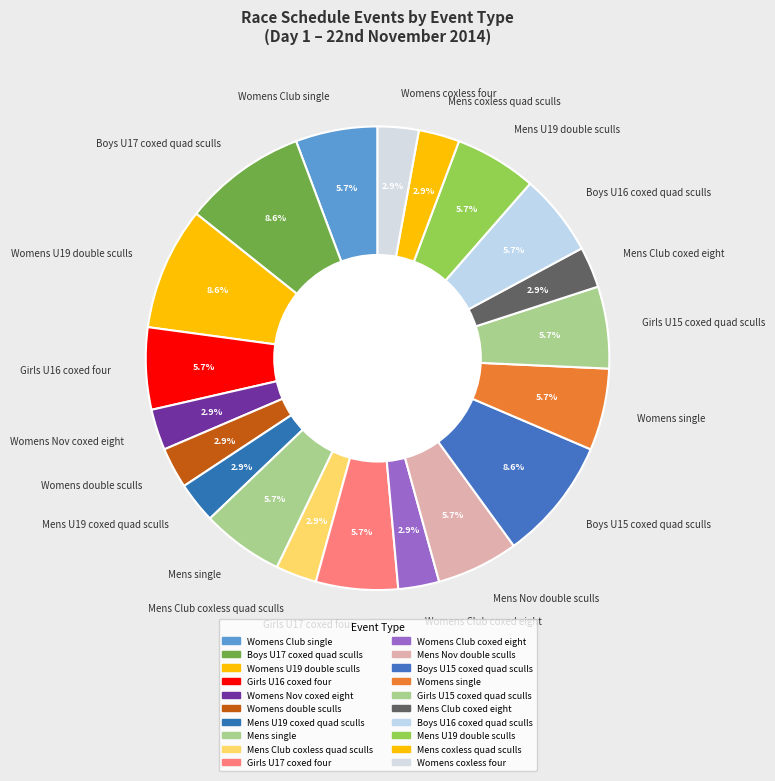

Do Boys U17 coxed quad sculls and Mens Club coxed eight together represent more than half of the pie?

No